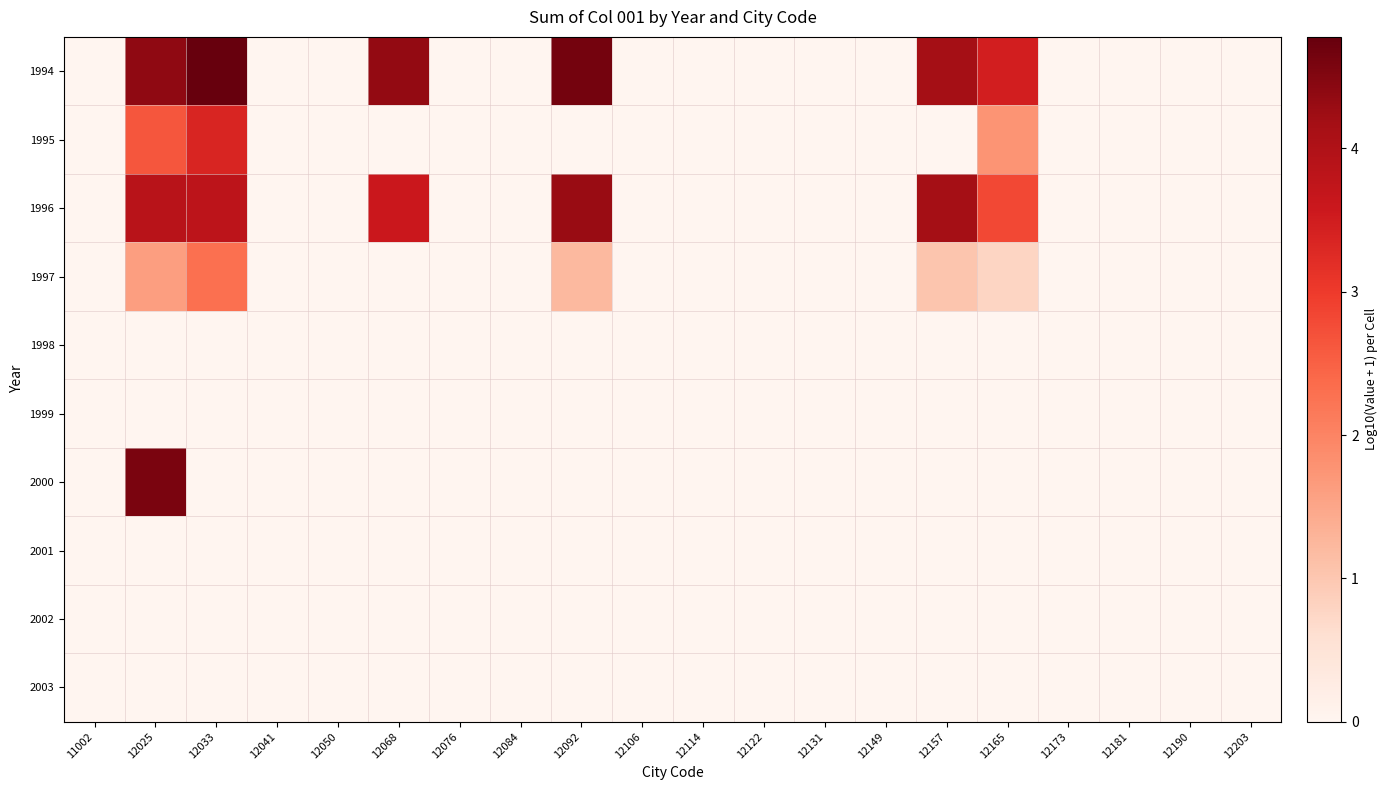

At which category is the sum across all series the highest?

12025